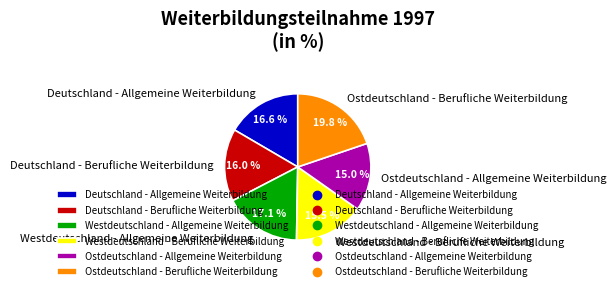

The Ostdeutschland - Allgemeine Weiterbildung slice represents 15% of the pie. True or false?

True